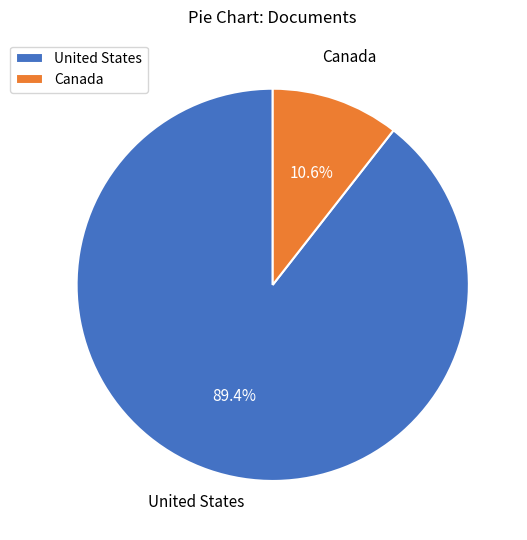

What is the total percentage of Canada and United States?

100.0%